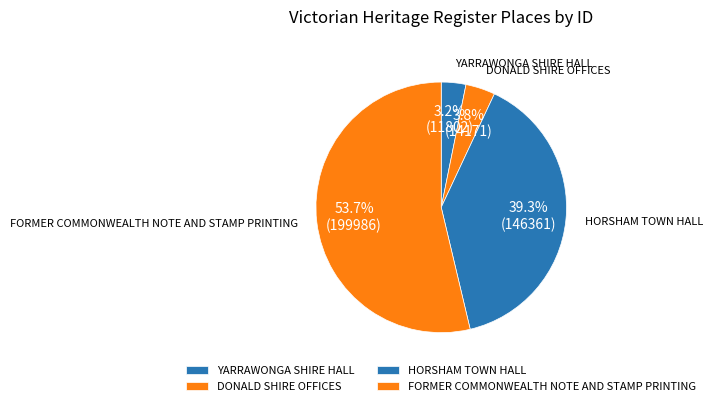

Between YARRAWONGA SHIRE HALL and HORSHAM TOWN HALL, which is larger?

HORSHAM TOWN HALL